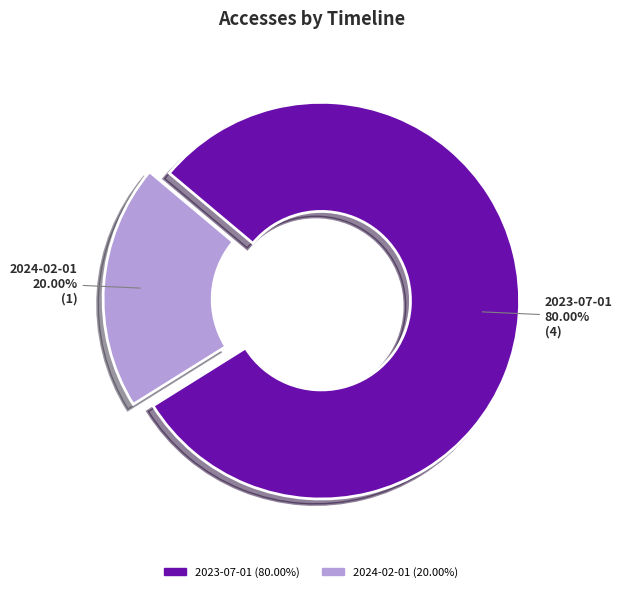

Is there a majority slice in this chart?

Yes